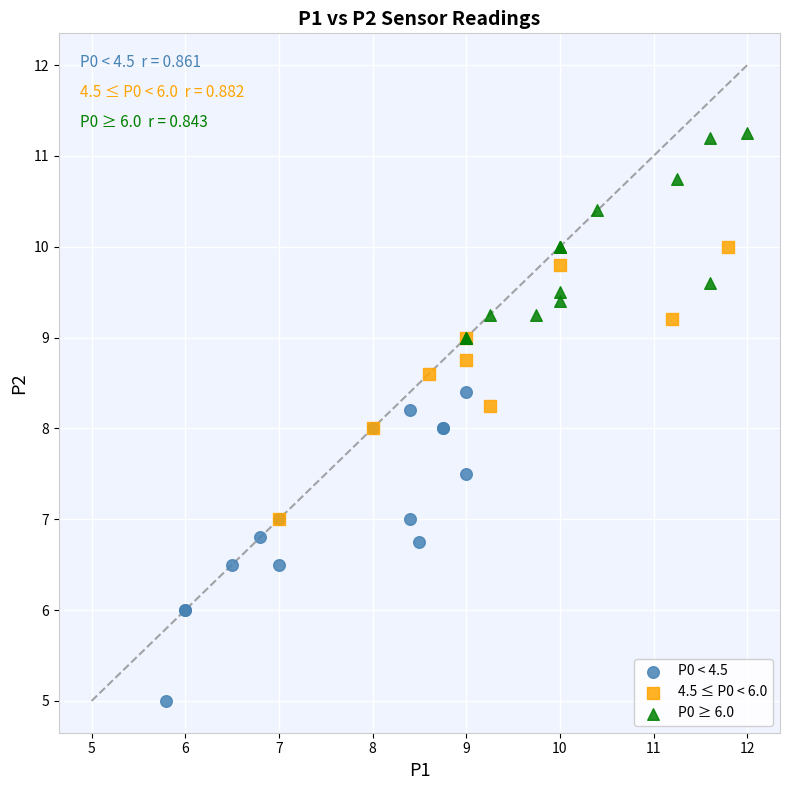

Which series contains the lowest Y value?

P0 < 4.5